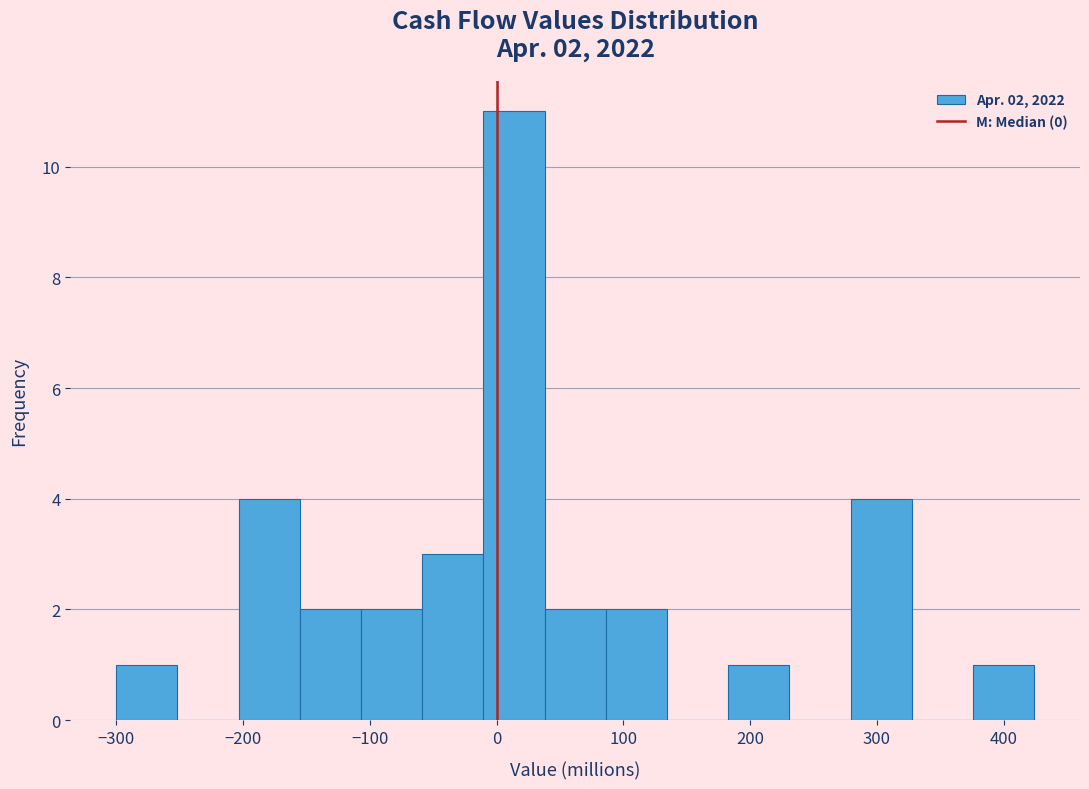

Over which range of the x-axis is the bar tallest?

-10 to 40